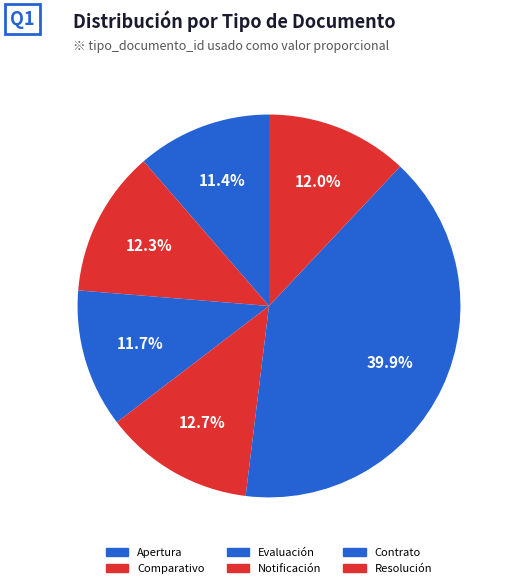

Which slice is the smallest?

Acta de Apertura